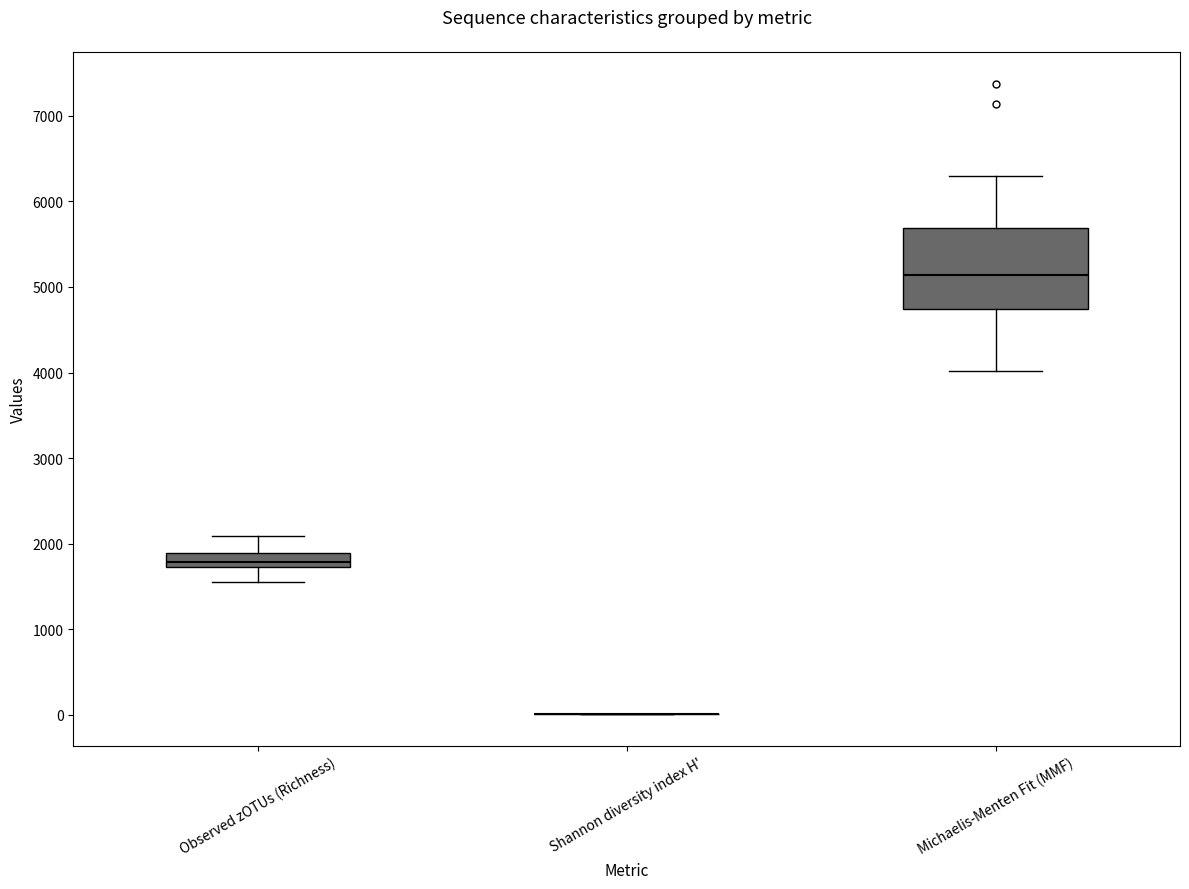

Comparing the boxes themselves (not the whiskers), which one is the tallest?

Michaelis-Menten Fit (MMF)